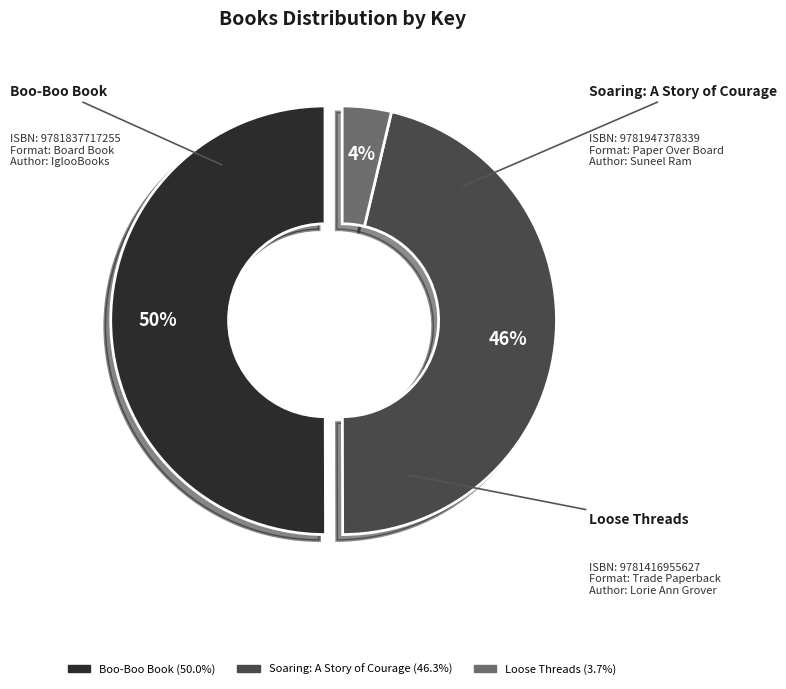

Does Loose Threads represent more than half of the total?

No